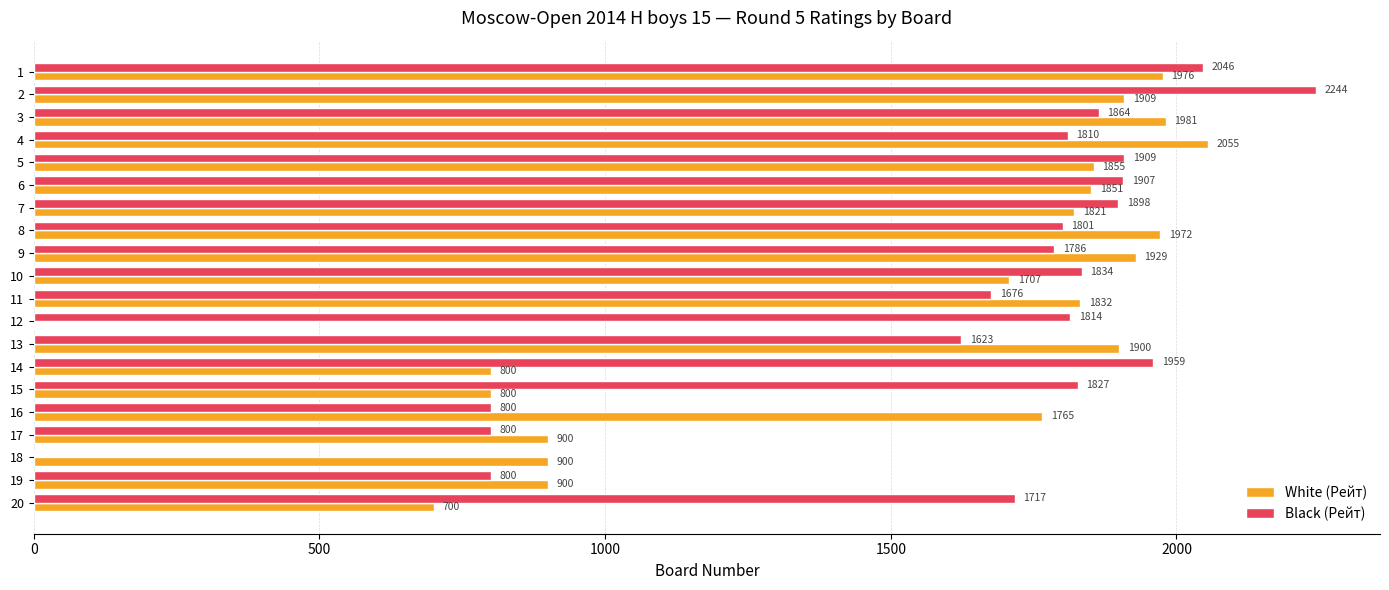

What is the maximum value for White (Рейт)?

2055